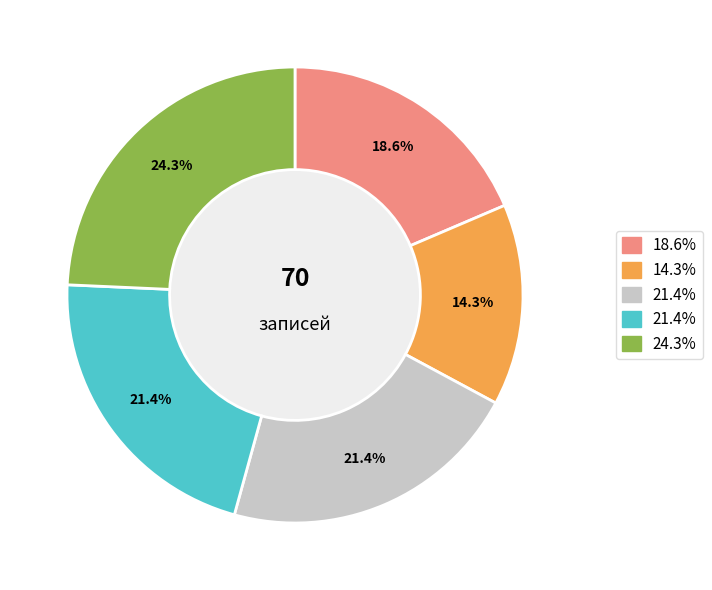

Does any single category account for the majority?

No